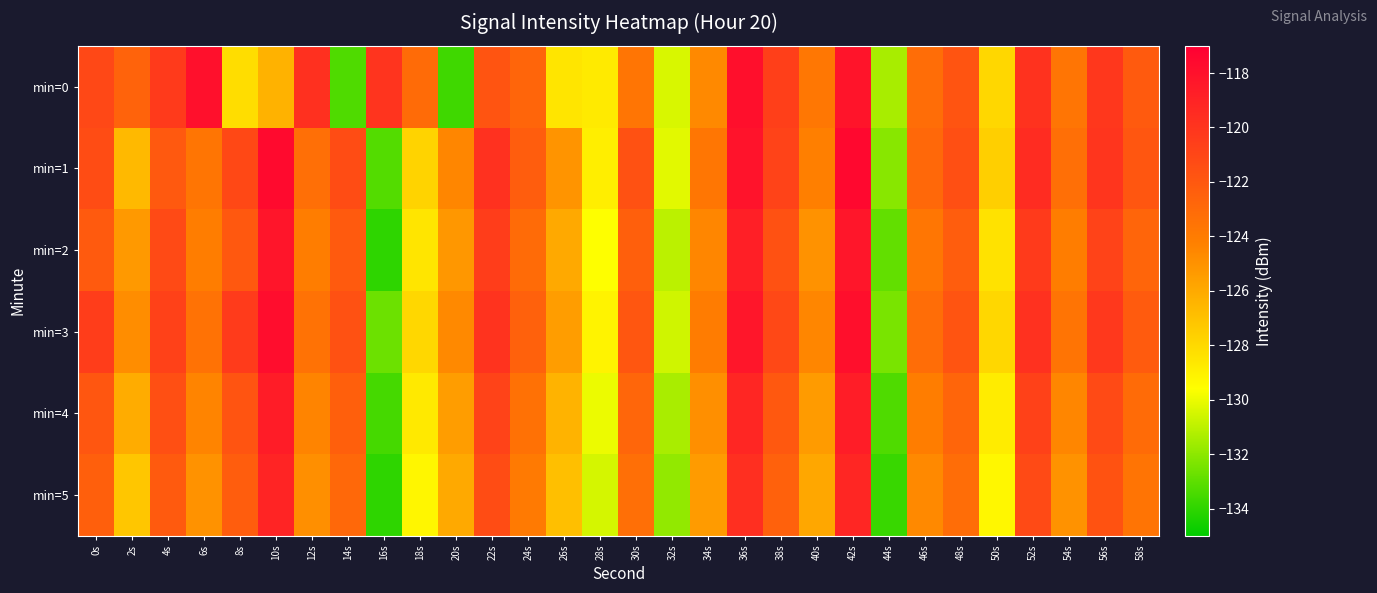

Which series has the largest range (max minus min)?

min=2